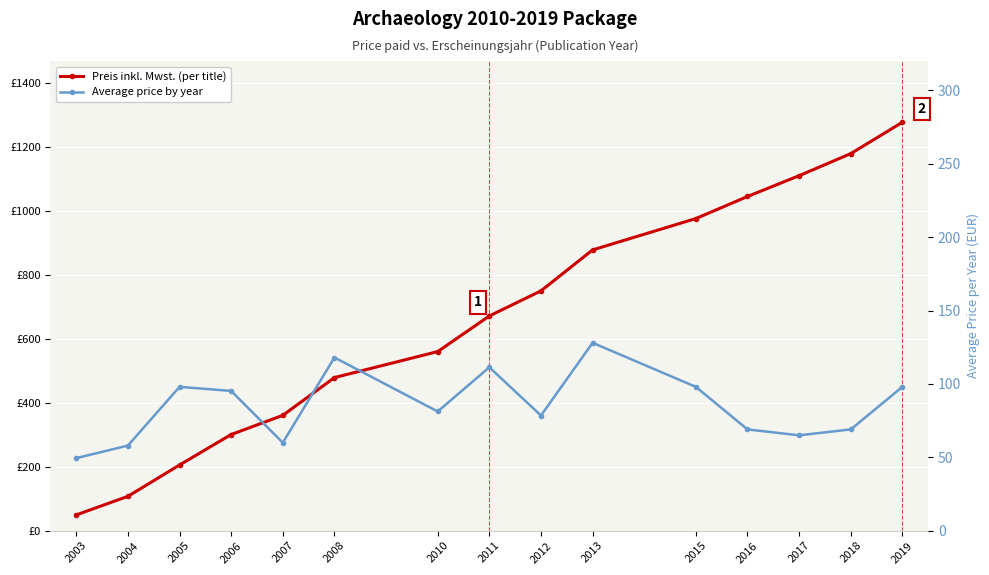

What is the lowest value of the Preis inkl. Mwst. (per title) series?

49.5